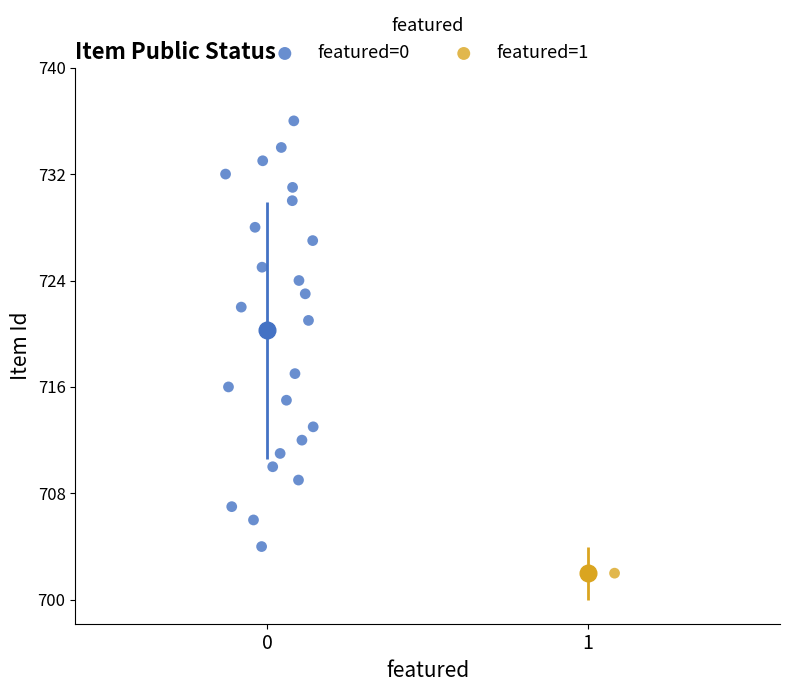

What are all the series names shown in the legend?

featured=0, featured=1